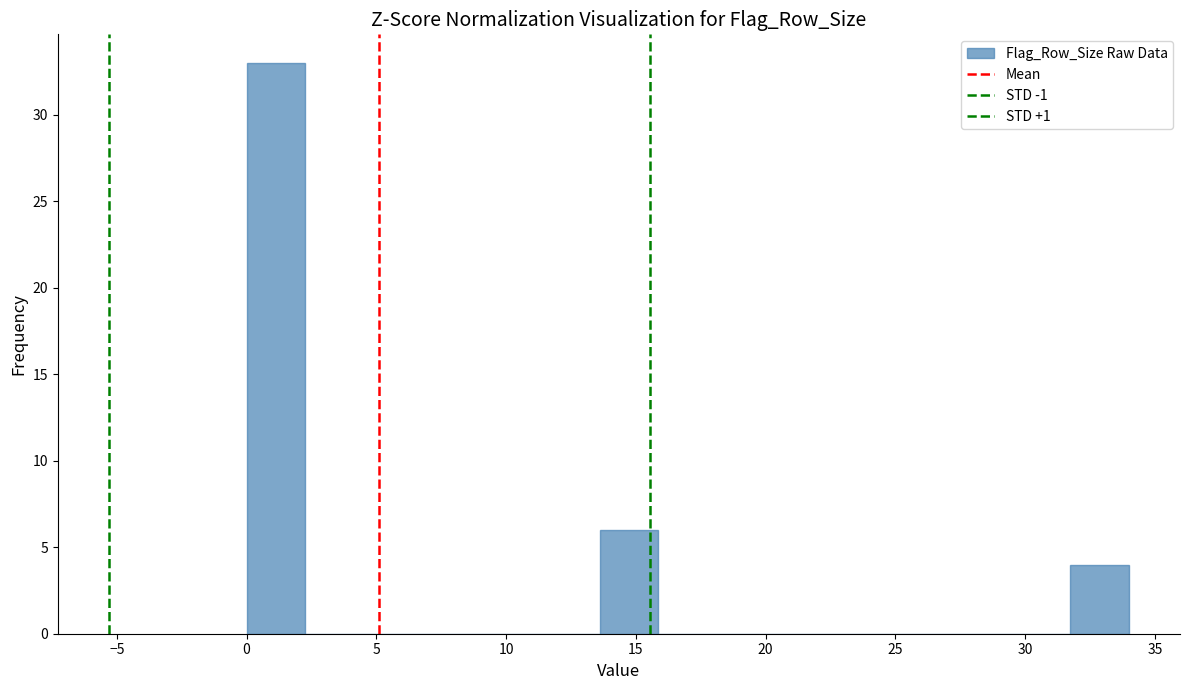

How tall is the bar that spans 13.5 to 16.0 on the x-axis? Neither the bar edges nor the heights are printed on the chart, so give them approximately, as read against the axes.

6